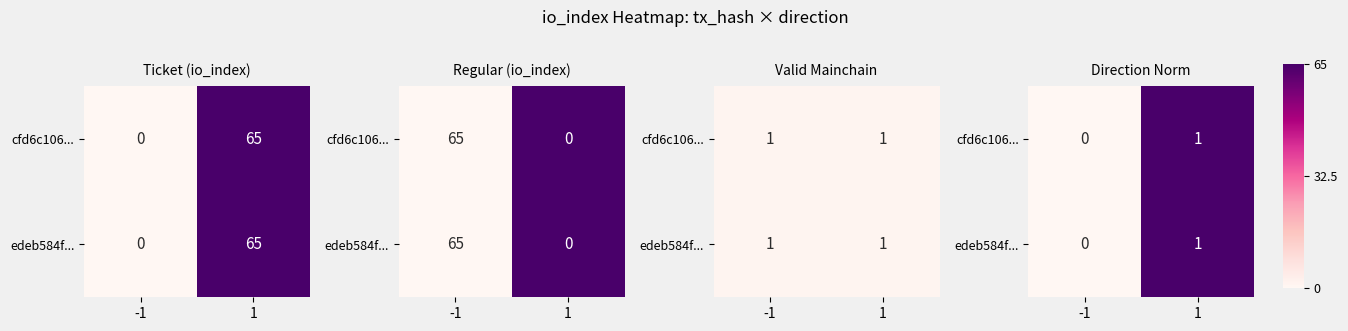

Count the number of categories in the chart.

2